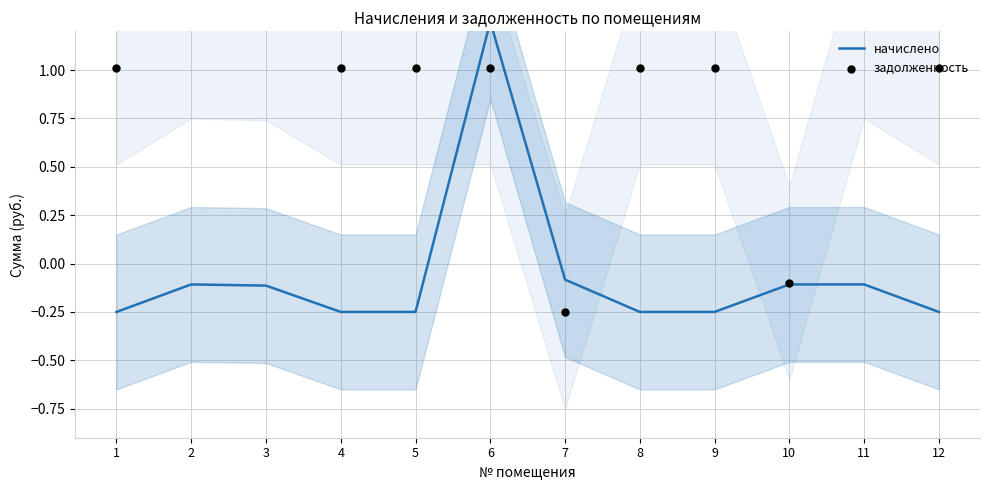

Which series has the largest total across all categories?

задолженность